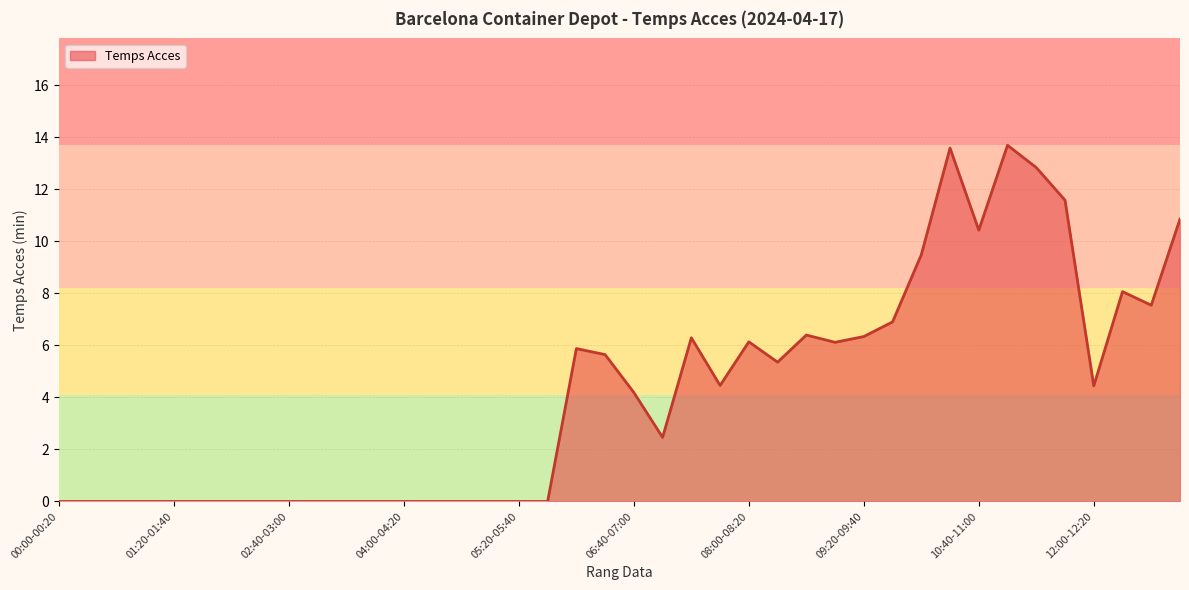

What is the difference between the maximum and minimum values?

13.7